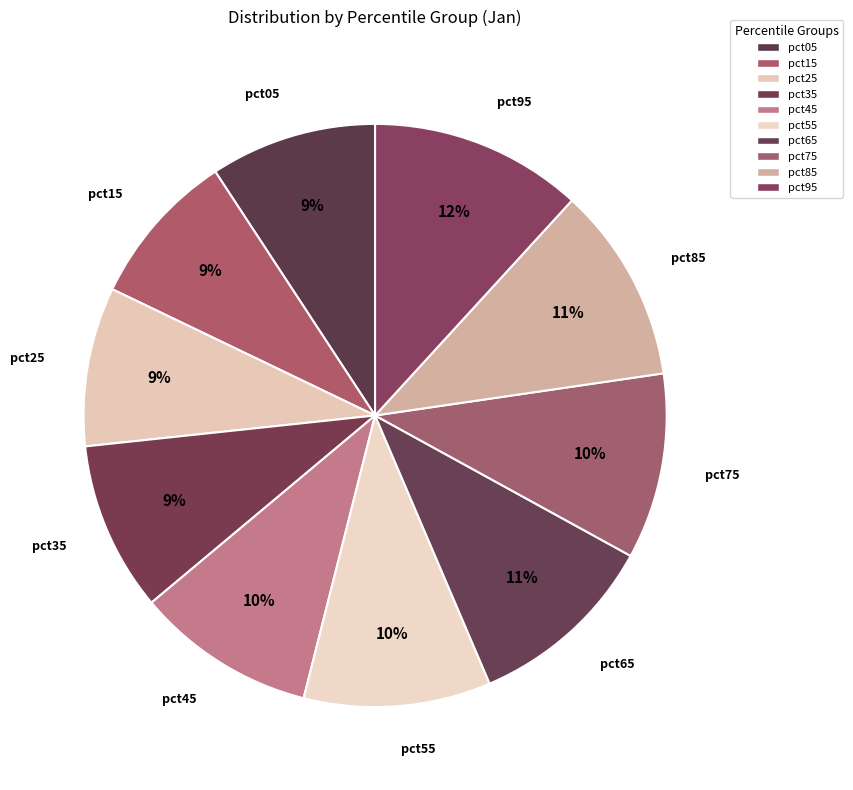

Does any single category account for the majority?

No